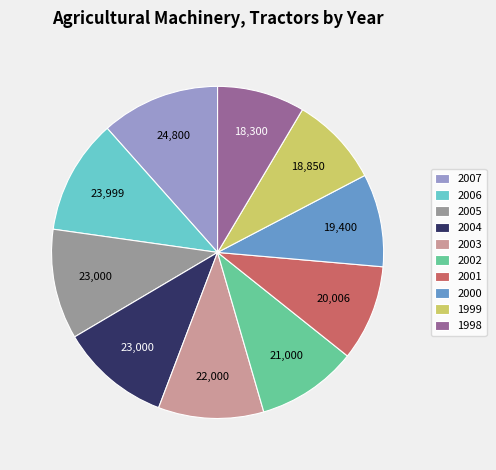

Does 2004 account for over 50% of the chart?

No